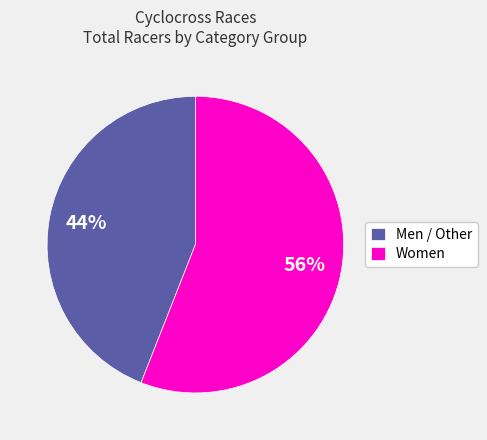

True or false: Women accounts for 56% of the total.

True